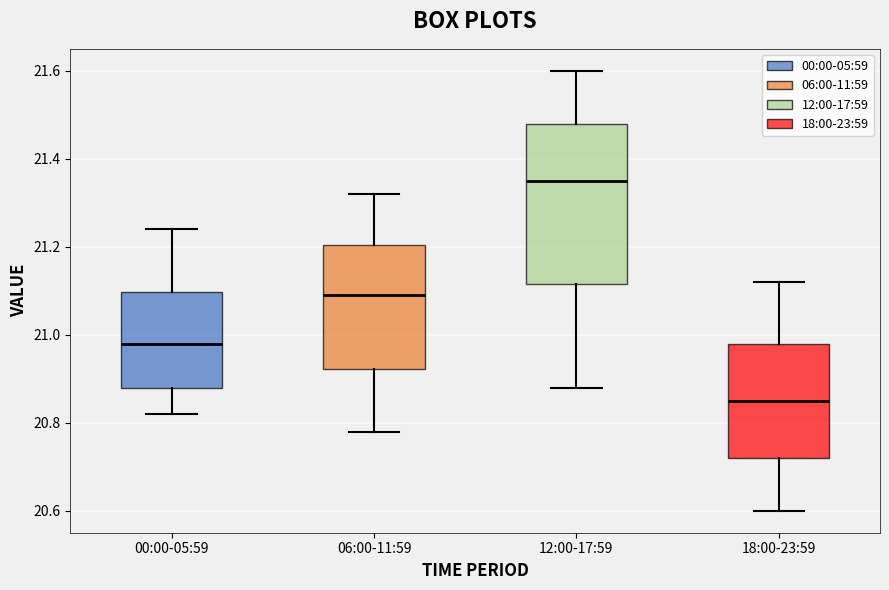

Where is the upper edge of the box for 18:00-23:59 on the y-axis? The values are not printed on the chart, so give them approximately, as read against the axis.

20.98